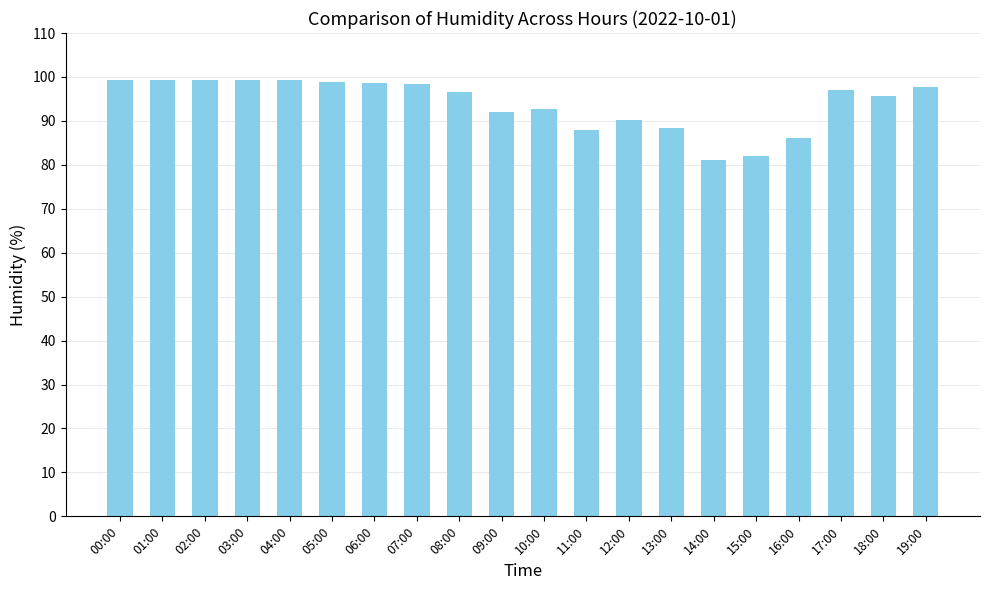

What is the label of the 4th bar from the left?

03:00